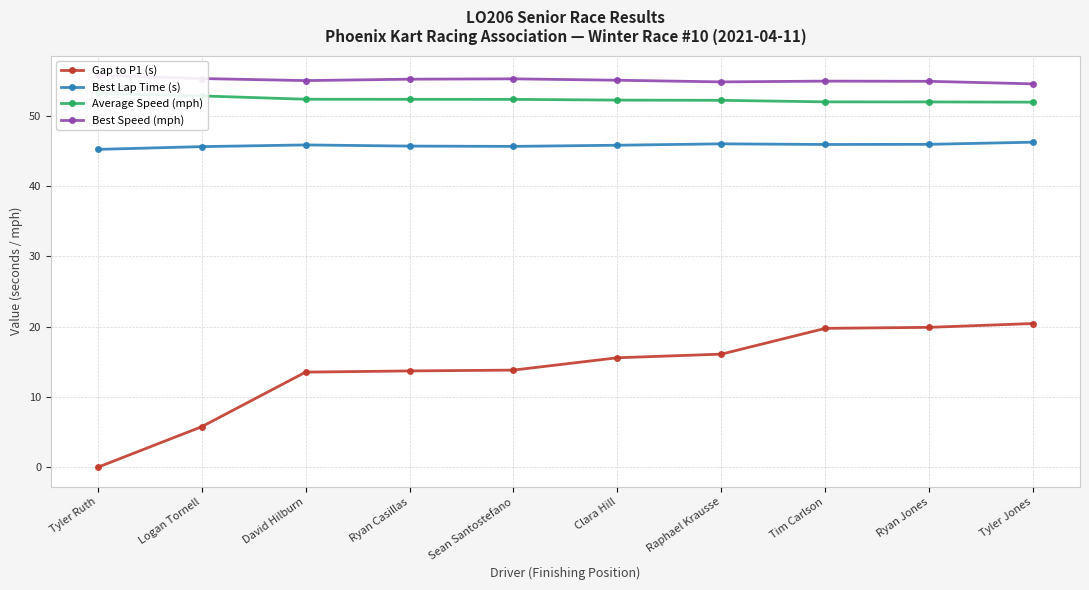

Which series has the largest total across all categories?

Best Speed (mph)